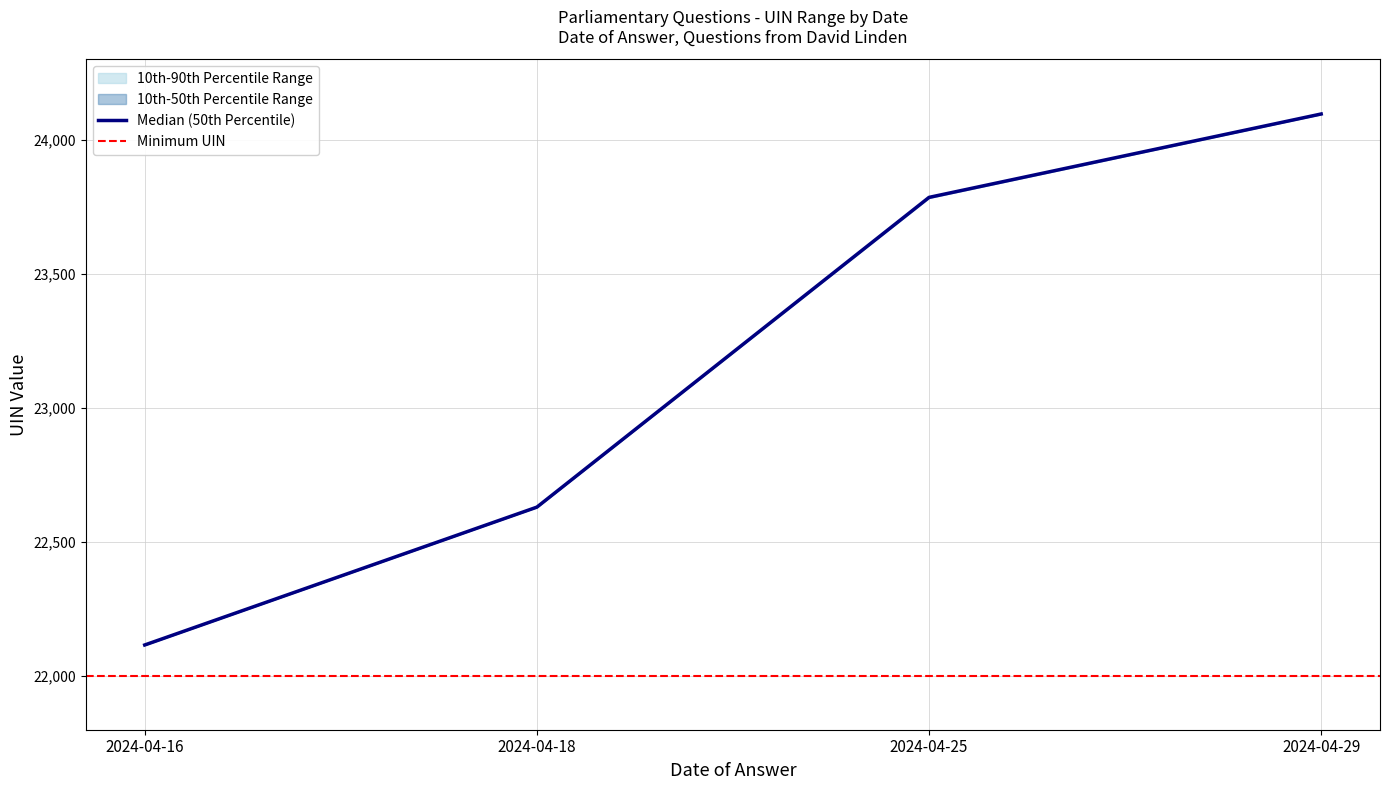

Reading left to right, transcribe all the data shown in this chart.

UIN (10th-90th Percentile Upper): 2024-04-16=22116	2024-04-18=22630	2024-04-25=23787	2024-04-29=24097
UIN (10th-50th Percentile Upper): 2024-04-16=22116	2024-04-18=22630	2024-04-25=23786	2024-04-29=24096
UIN Median: 2024-04-16=22116	2024-04-18=22630	2024-04-25=23785	2024-04-29=24096
UIN (10th Percentile Lower): 2024-04-16=22116	2024-04-18=22630	2024-04-25=23783	2024-04-29=24095